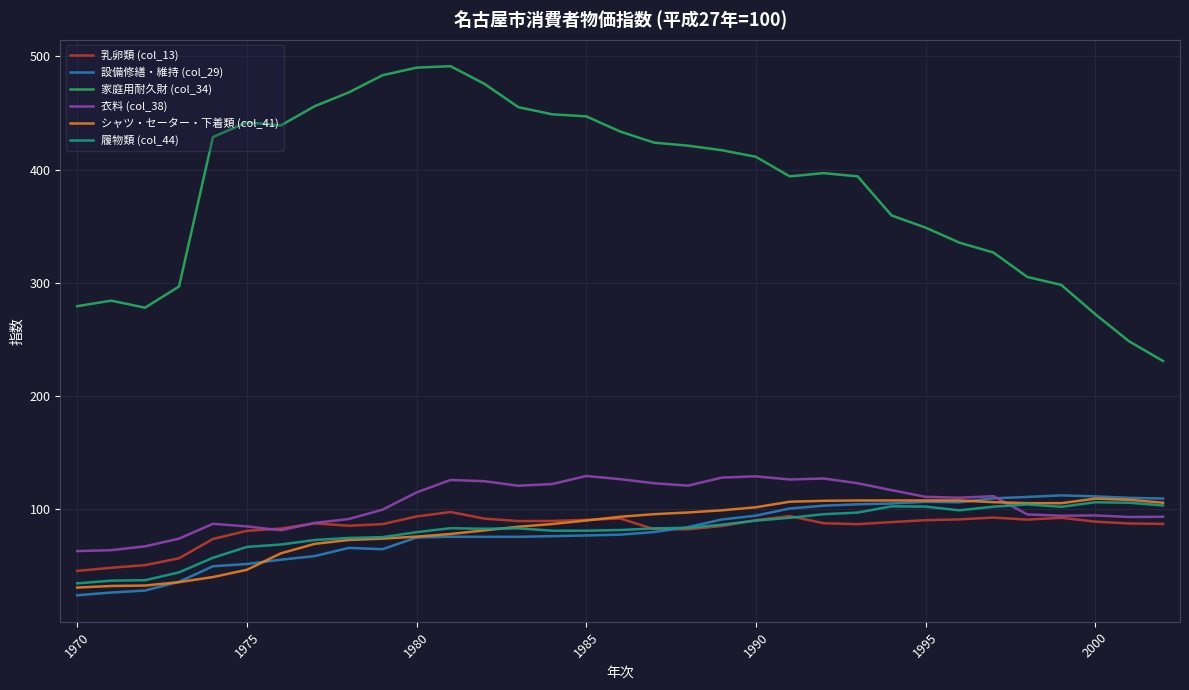

At how many categories does at least one series exceed 121?

33